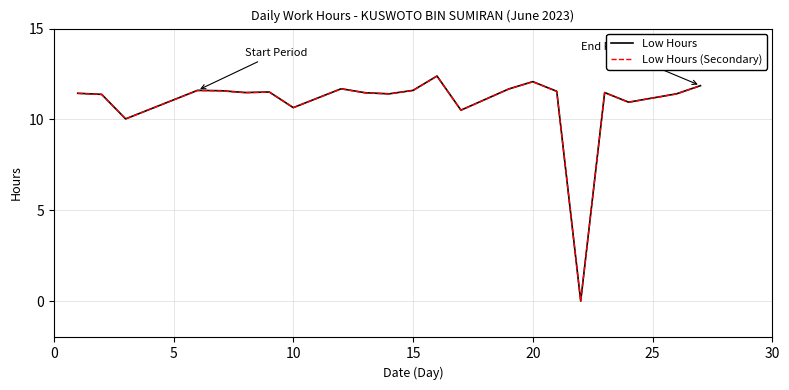

What is the highest value of the Low Hours (Secondary) series?

12.4